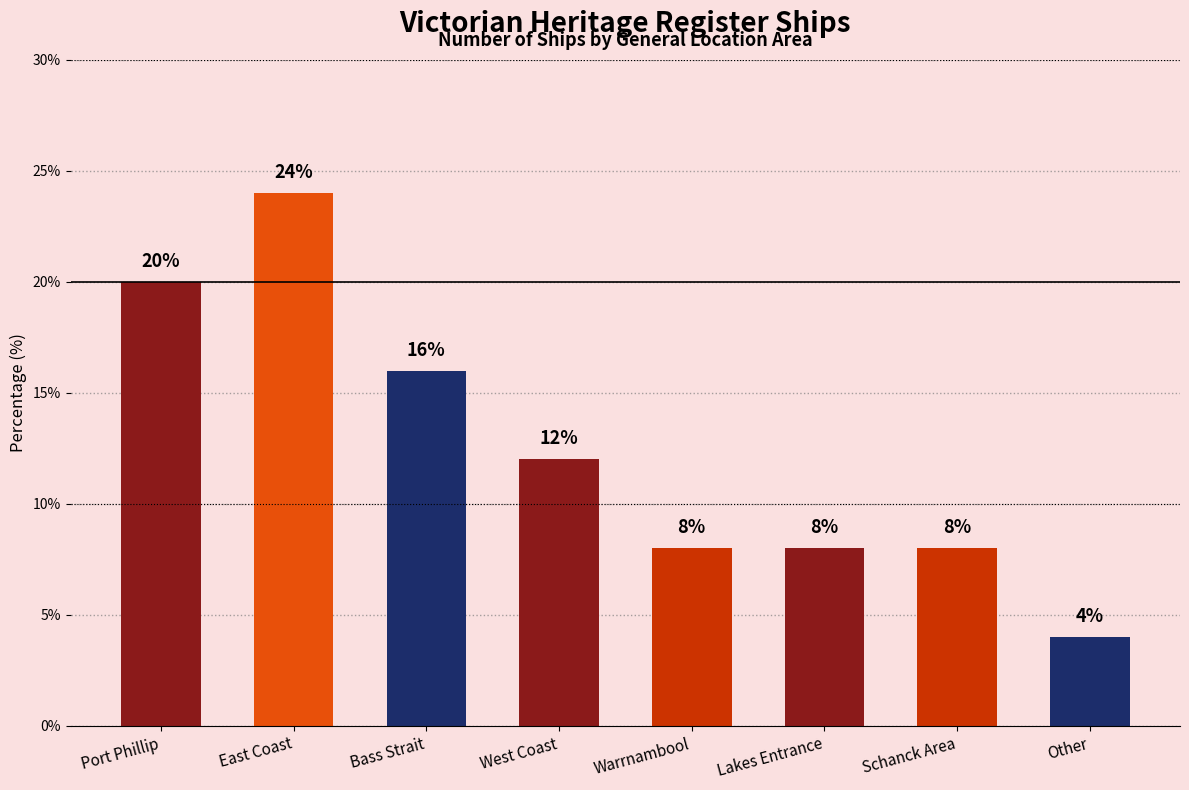

Is it true that the value at Schanck Area is 8?

True